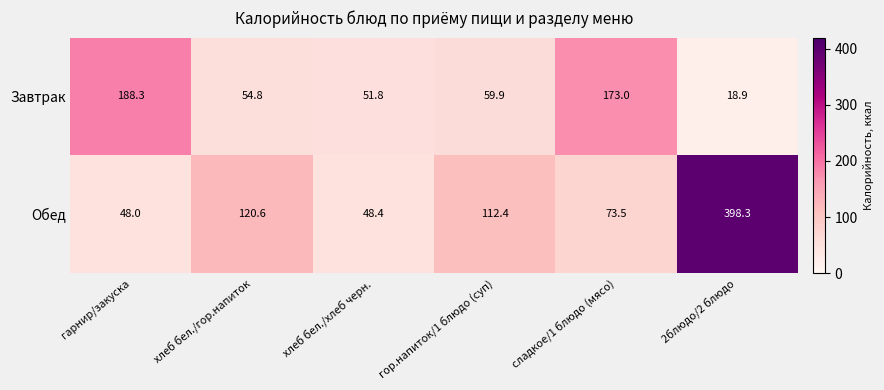

Rank the series by their maximum value, from highest to lowest.

Обед, Завтрак